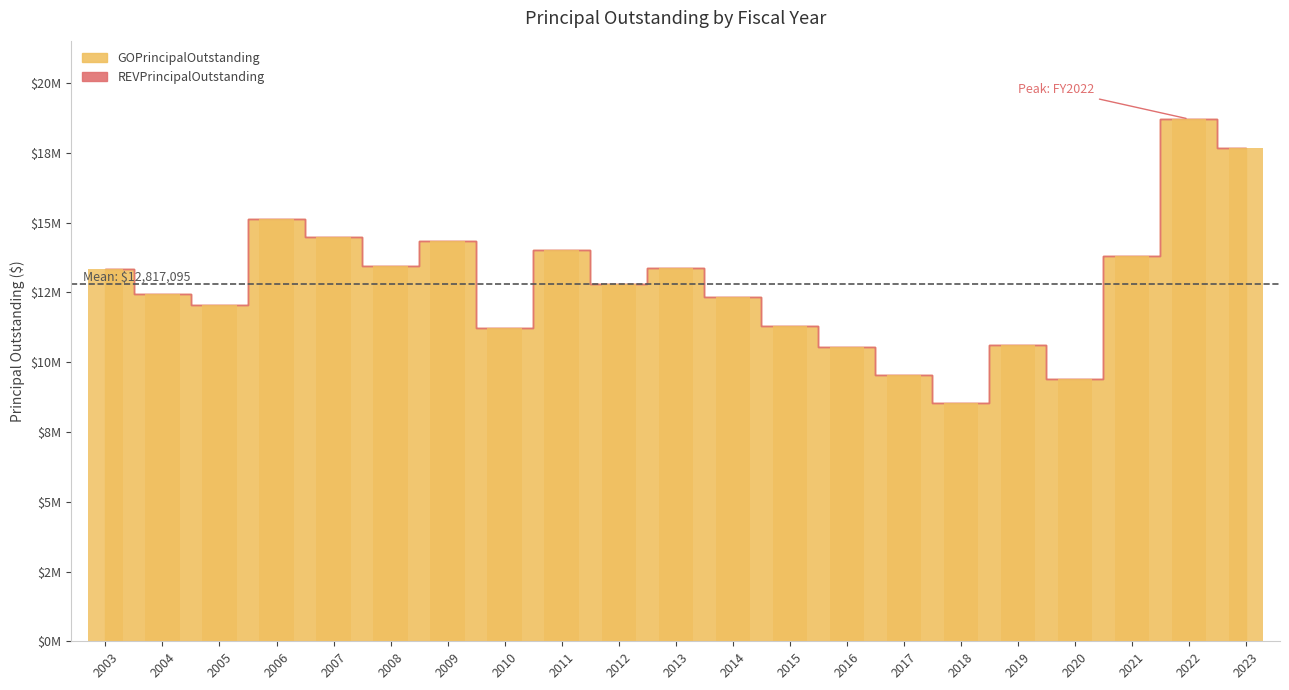

Are the bars horizontal?

No